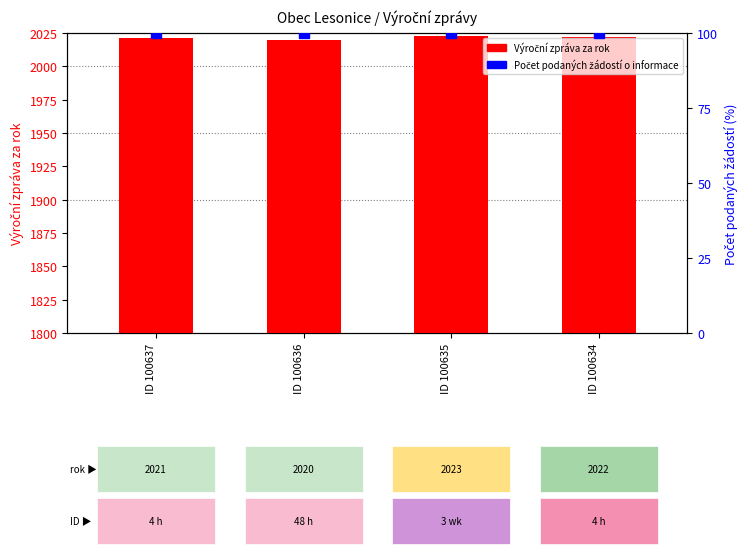

Is it true that Počet podaných žádostí o informace equals 165 at ID 100636?

False